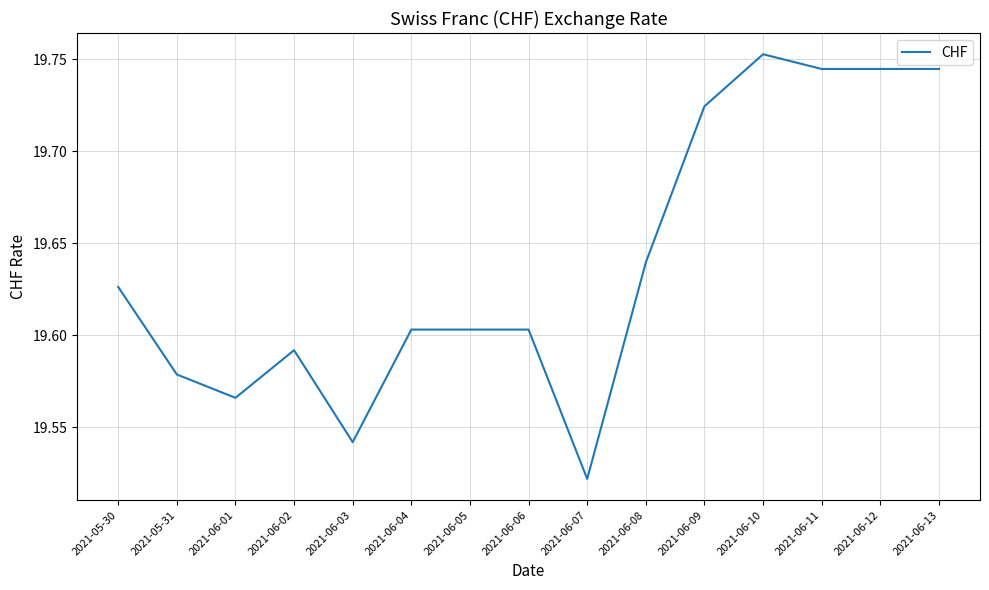

Count the values in the range 19 to 20.

15